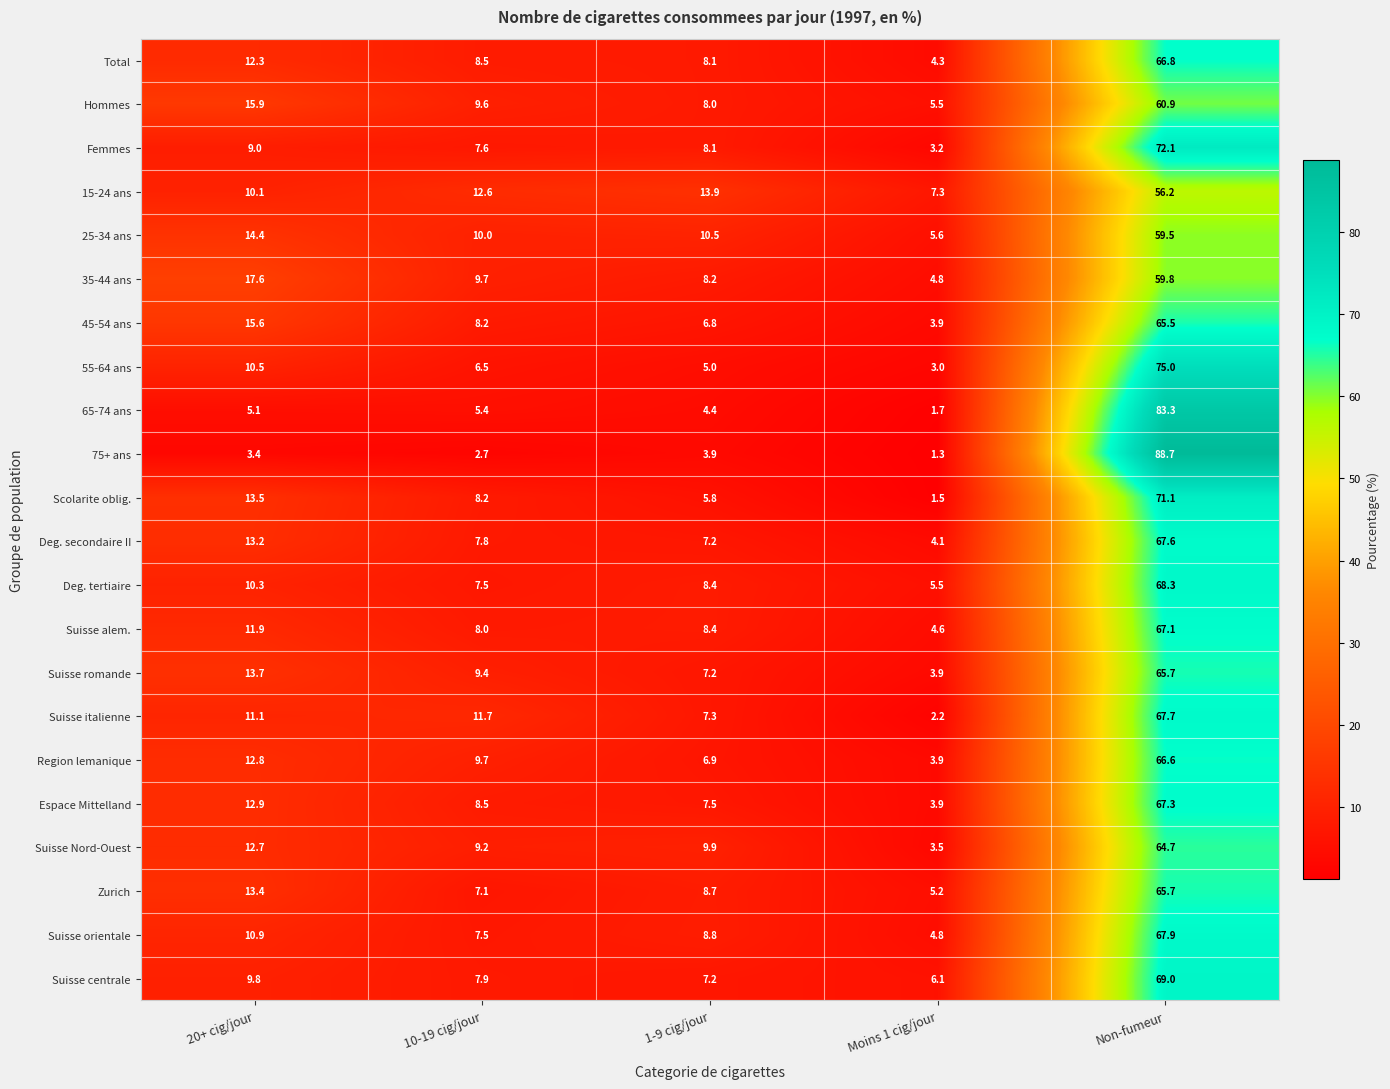

Rank the categories by Suisse romande value from lowest to highest.

Moins 1 cig/jour, 1-9 cig/jour, 10-19 cig/jour, 20+ cig/jour, Non-fumeur